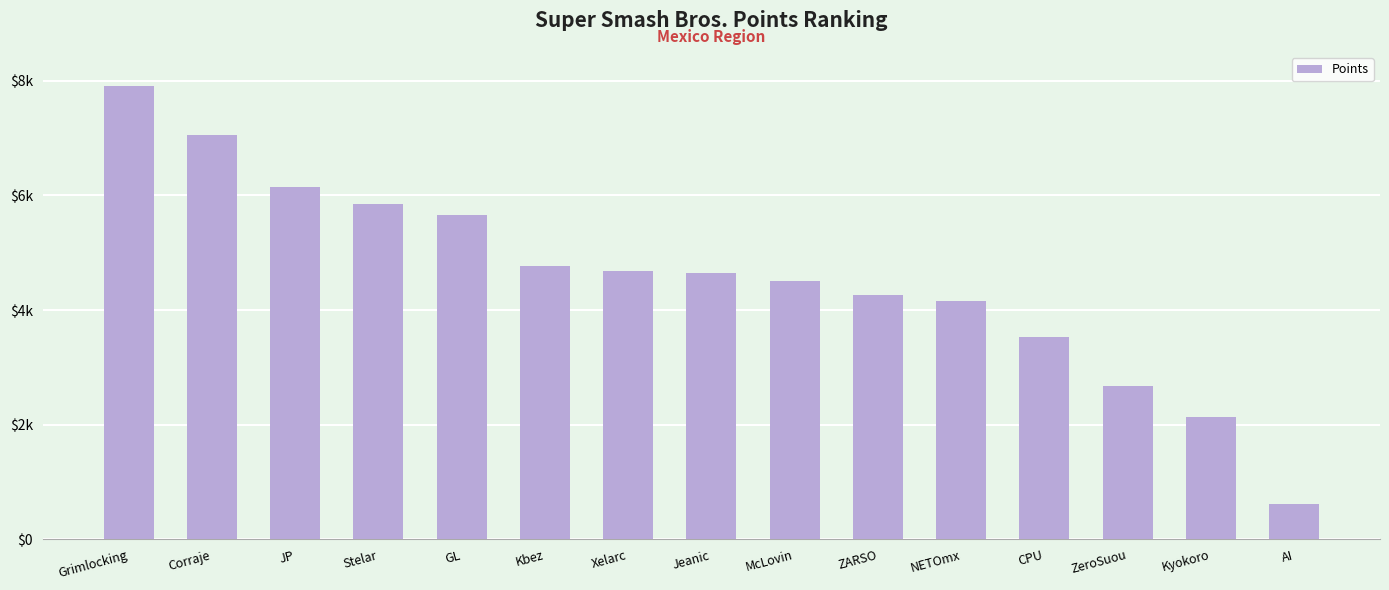

Between AI and GL, which is larger?

GL